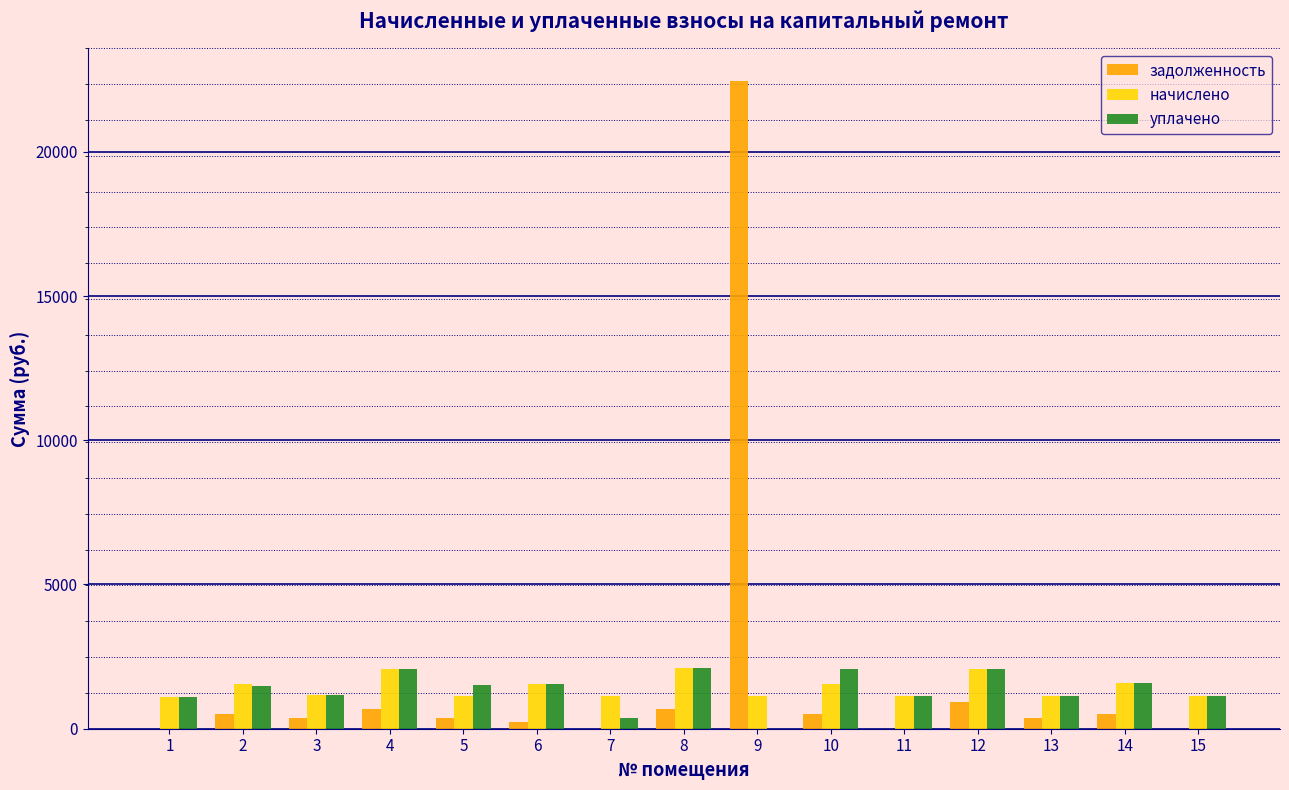

Count the number of data series in this chart.

3